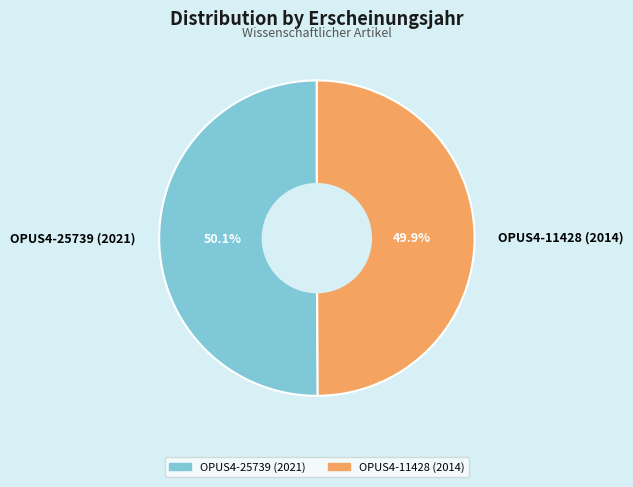

How many segments does this pie chart have?

2